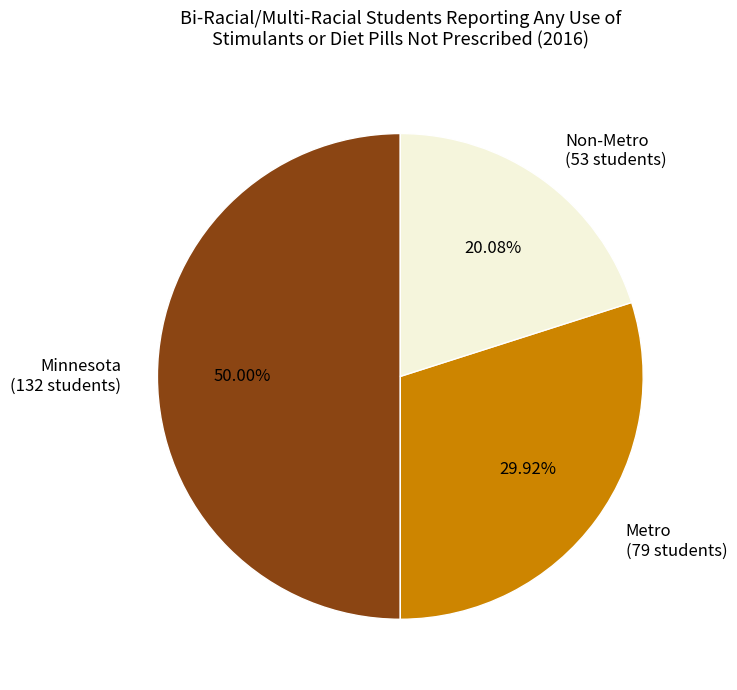

Which category has the biggest portion of the pie?

Minnesota